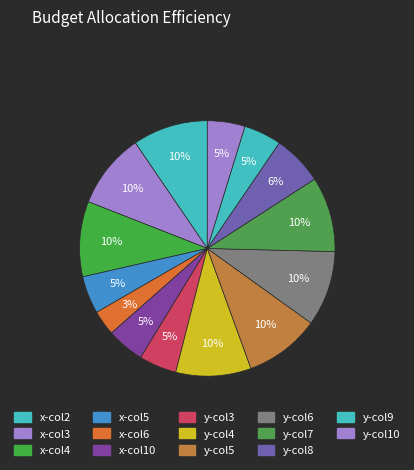

Count the number of slices in the pie.

14